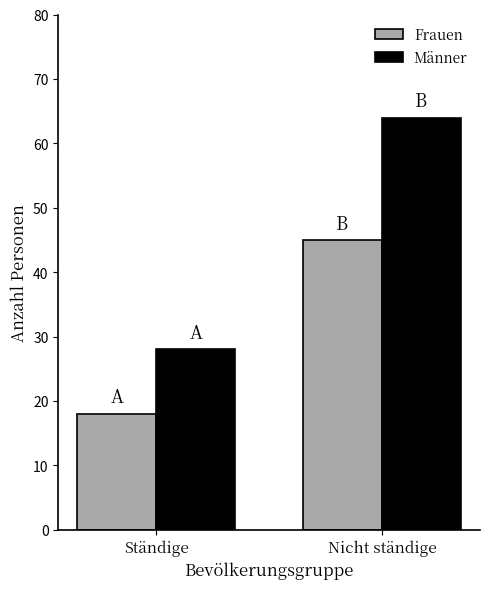

True or false: Frauen has a value of 24 at Ständige.

False